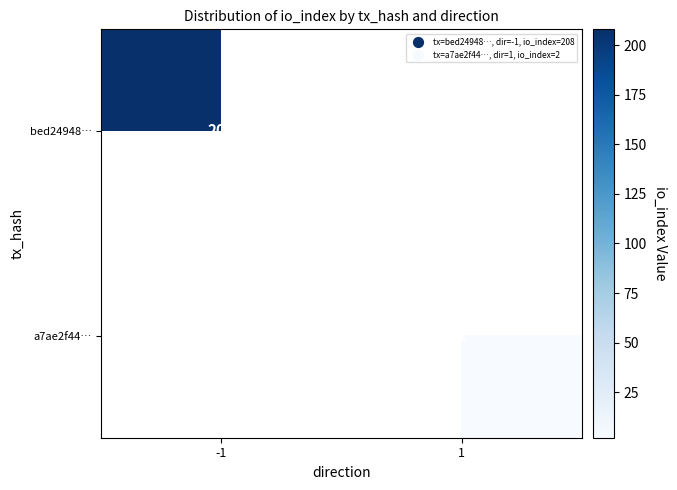

Is the value of bed24948… at -1 greater than the value of a7ae2f44… at 1?

Yes